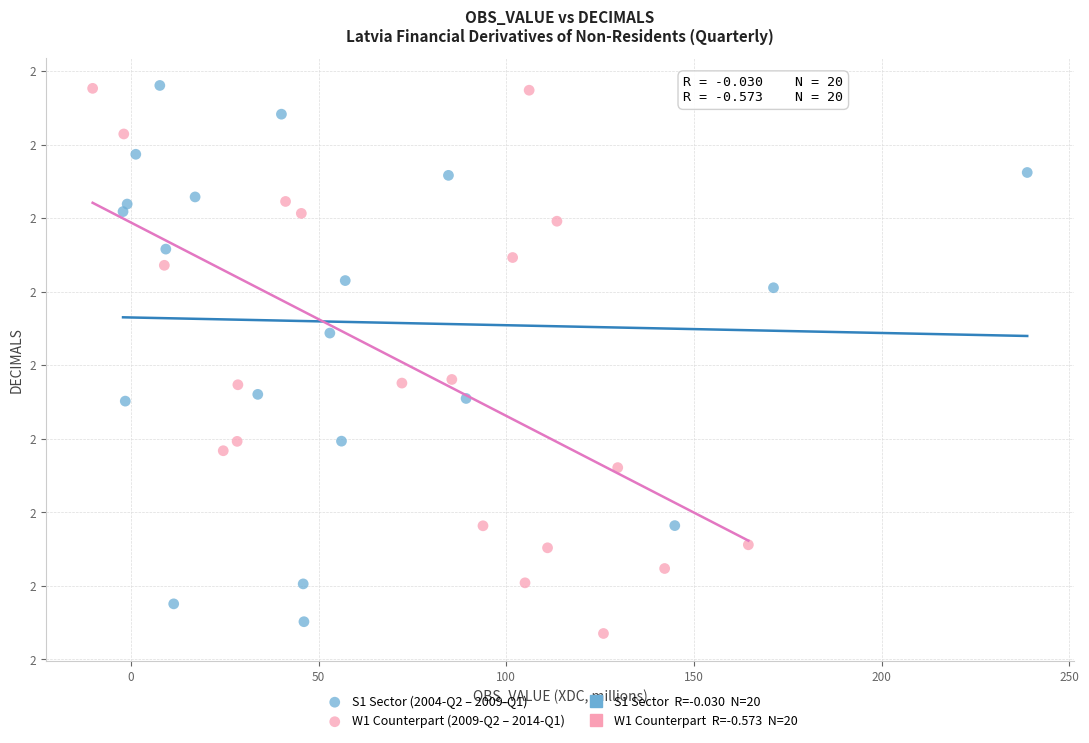

Which series reaches the minimum Y coordinate?

W1 Counterpart (2009-Q2 – 2014-Q1)